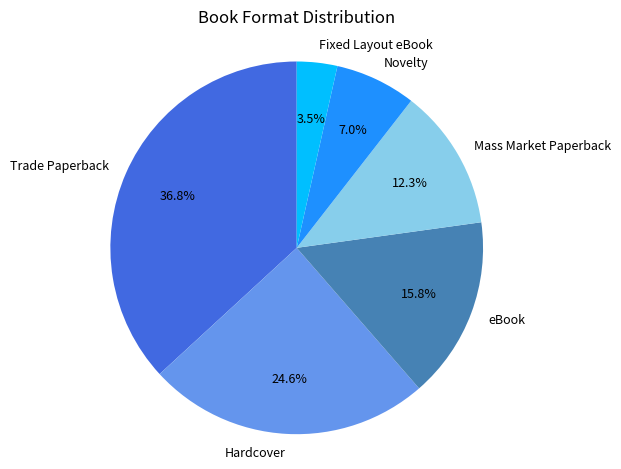

To the nearest percent, what percentage of the pie is eBook?

16%